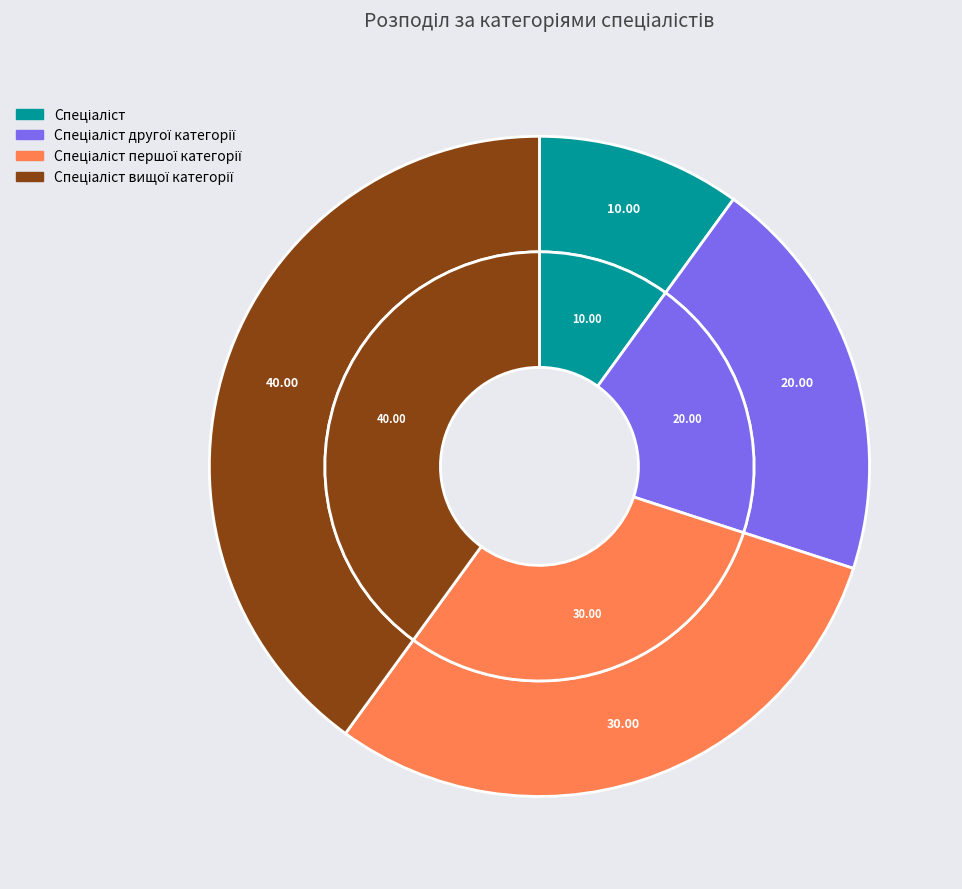

How many segments does this pie chart have?

4